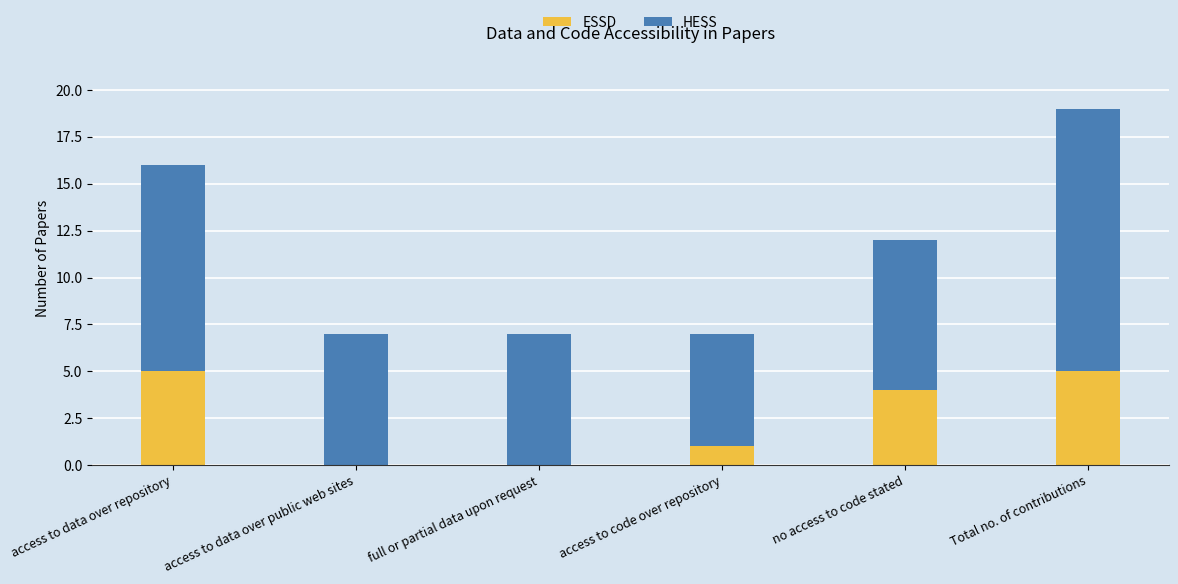

What is the sum of the ESSD values at no access to code stated and full or partial data upon request?

4